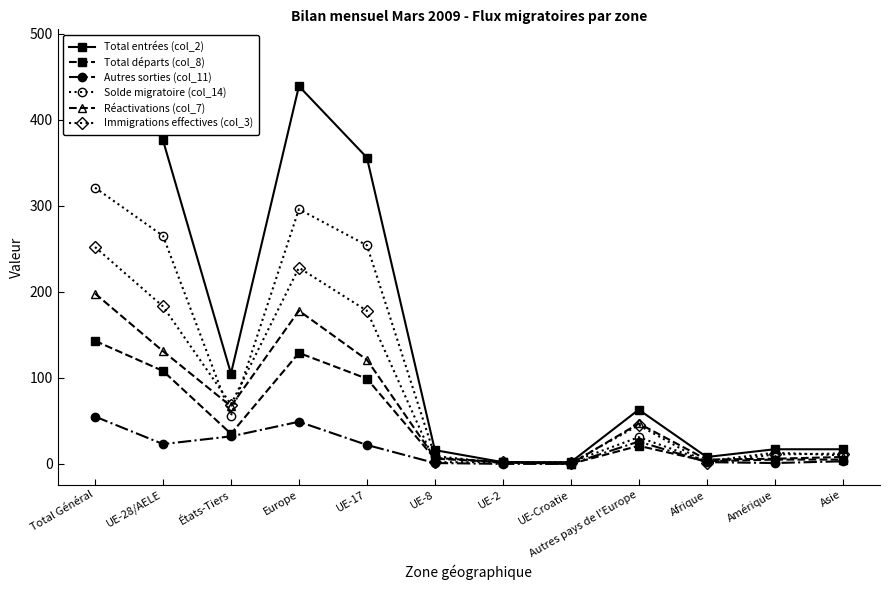

Reading left to right, list all the values displayed in this chart.

Total entrées (col_2): Total Général=481	UE-28/AELE=376	États-Tiers=105	Europe=439	UE-17=356	UE-8=16	UE-2=2	UE-Croatie=2	Autres pays de l'Europe=63	Afrique=8	Amérique=17	Asie=17
Total départs (col_8): Total Général=143	UE-28/AELE=108	États-Tiers=35	Europe=129	UE-17=99	UE-8=6	UE-2=2	UE-Croatie=0	Autres pays de l'Europe=21	Afrique=3	Amérique=5	Asie=5
Autres sorties (col_11): Total Général=55	UE-28/AELE=23	États-Tiers=32	Europe=49	UE-17=22	UE-8=1	UE-2=0	UE-Croatie=0	Autres pays de l'Europe=26	Afrique=2	Amérique=1	Asie=3
Solde migratoire (col_14): Total Général=321	UE-28/AELE=265	États-Tiers=56	Europe=296	UE-17=254	UE-8=9	UE-2=1	UE-Croatie=2	Autres pays de l'Europe=31	Afrique=3	Amérique=13	Asie=10
Réactivations (col_7): Total Général=198	UE-28/AELE=131	États-Tiers=67	Europe=178	UE-17=121	UE-8=7	UE-2=2	UE-Croatie=0	Autres pays de l'Europe=47	Afrique=5	Amérique=6	Asie=8
Immigrations effectives (col_3): Total Général=252	UE-28/AELE=183	États-Tiers=69	Europe=228	UE-17=178	UE-8=2	UE-2=2	UE-Croatie=1	Autres pays de l'Europe=45	Afrique=1	Amérique=11	Asie=12